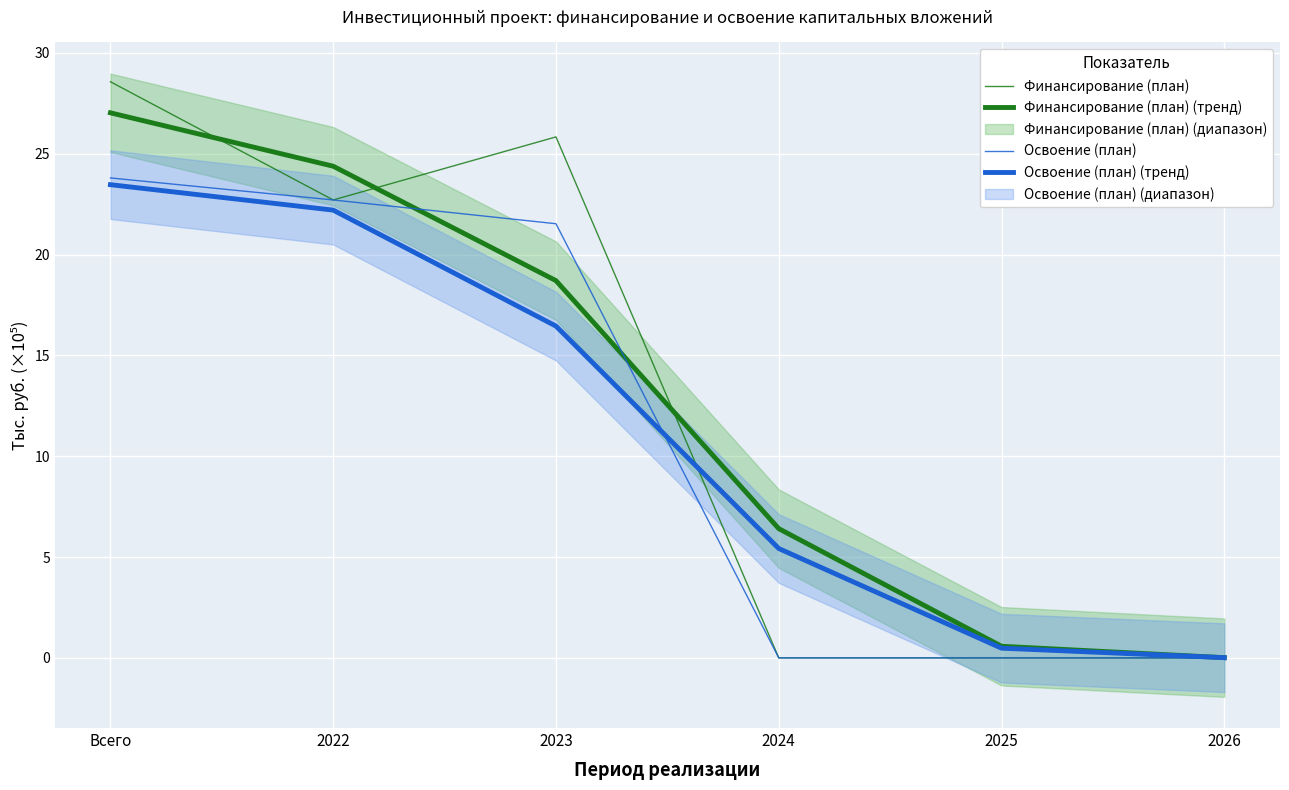

Which series has the largest total across all categories?

Финансирование (план) (тренд)